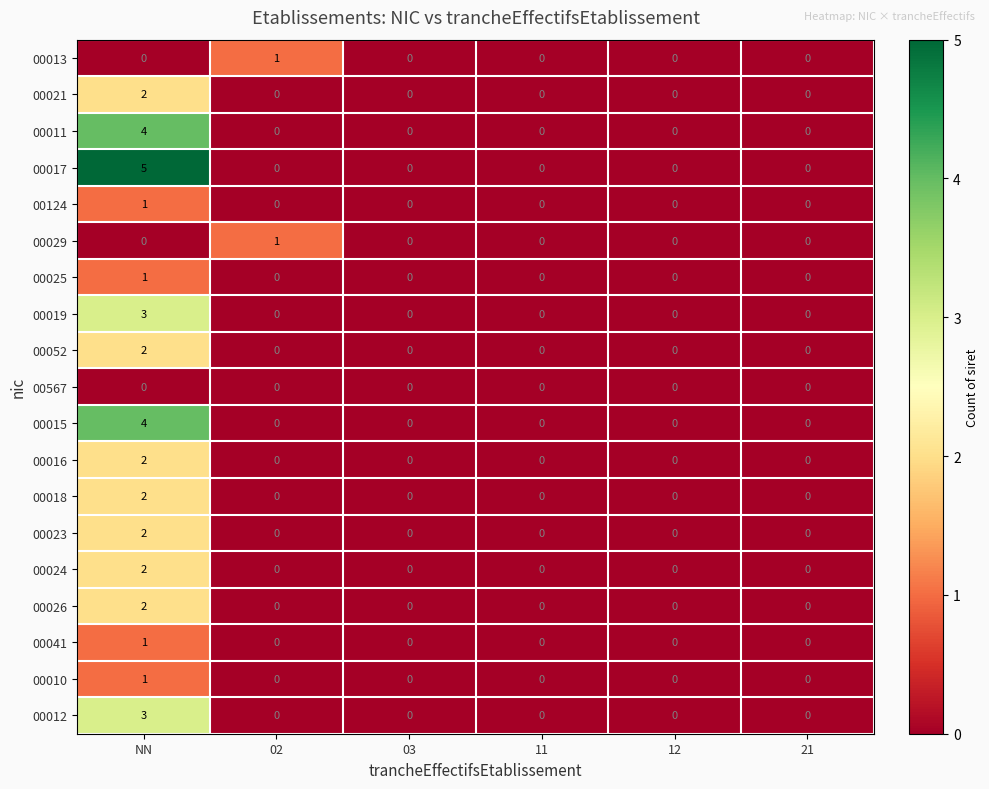

Count the 00017 values in the range 0 to 1.

5